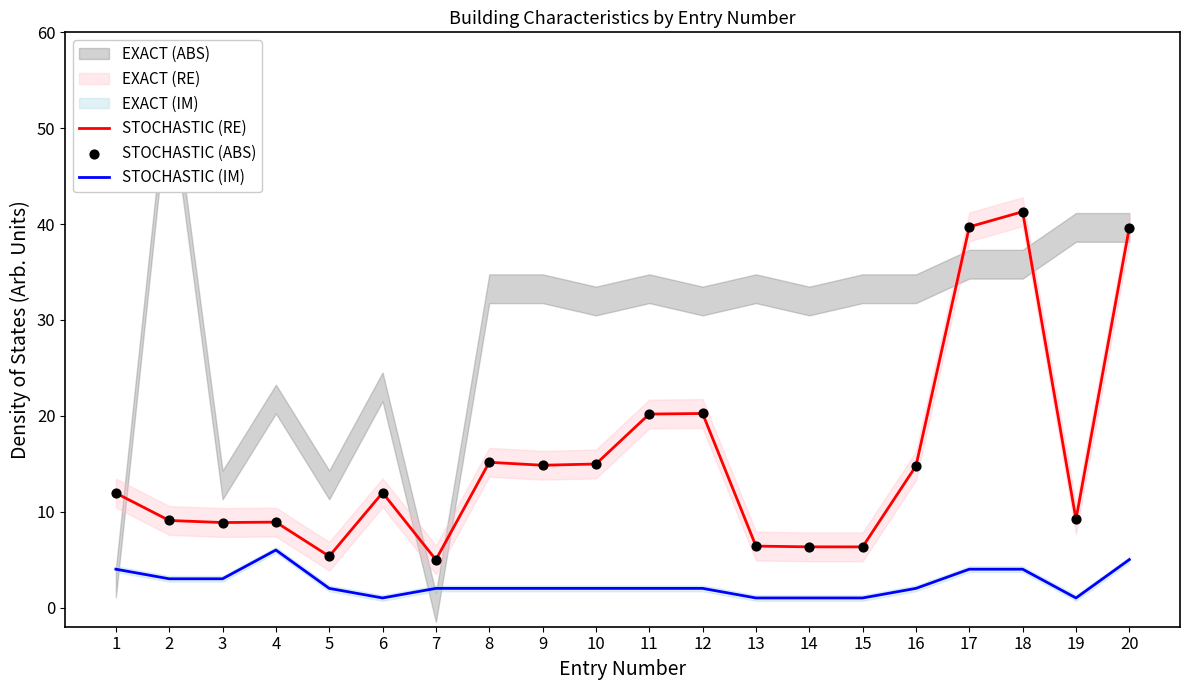

True or false: STOCHASTIC (IM) and STOCHASTIC (RE) intersect in this chart.

False